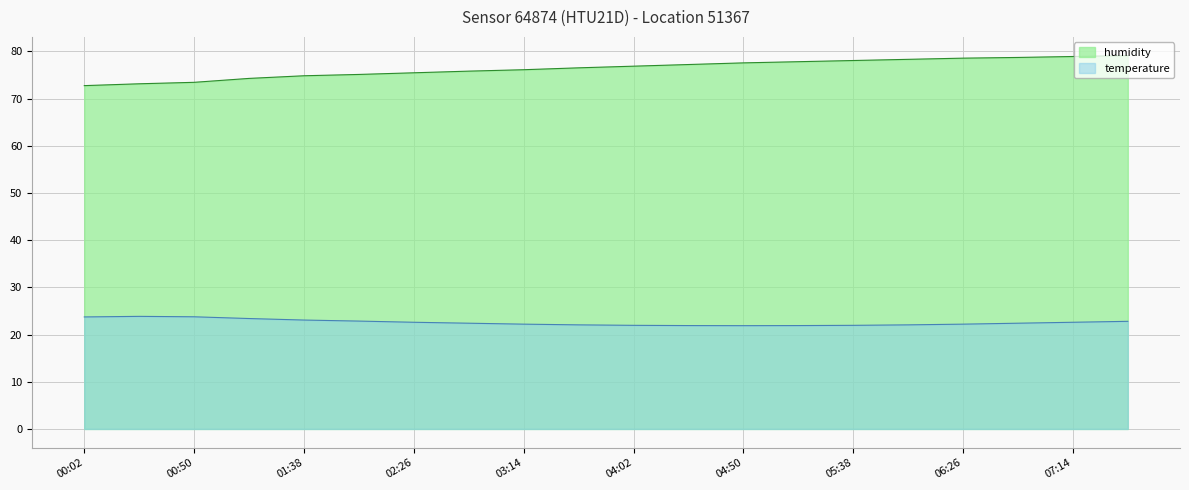

What position from the right is 06:02?

5